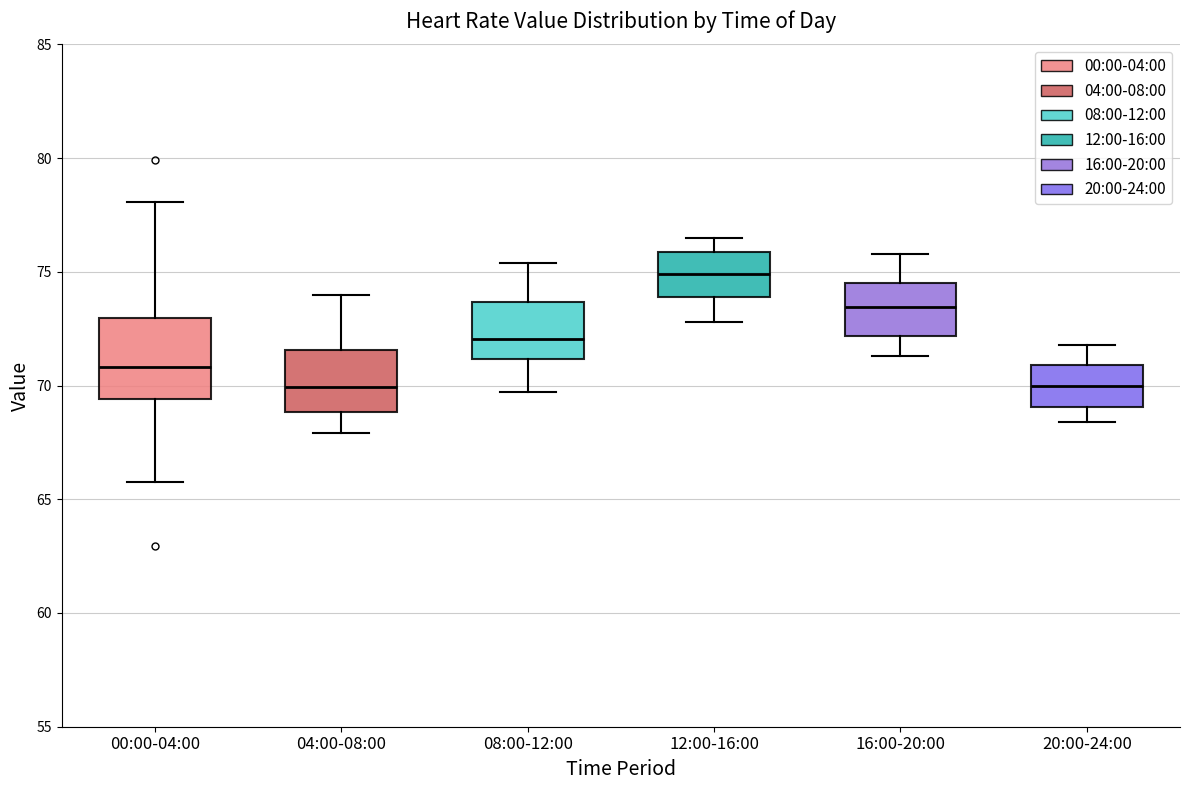

Which box has the highest median line?

12:00-16:00